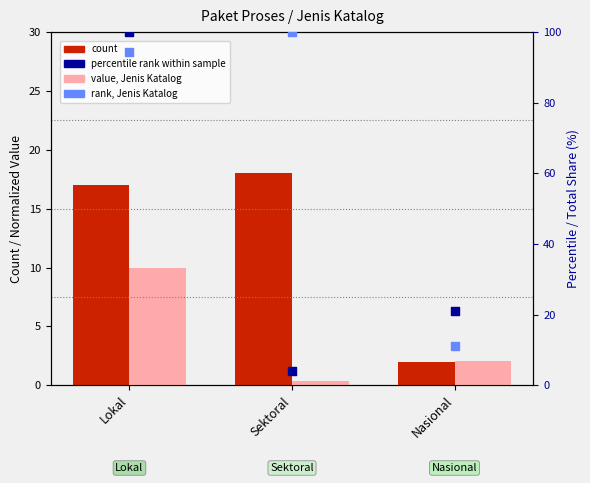

Which series contains the highest Y value?

percentile rank within sample